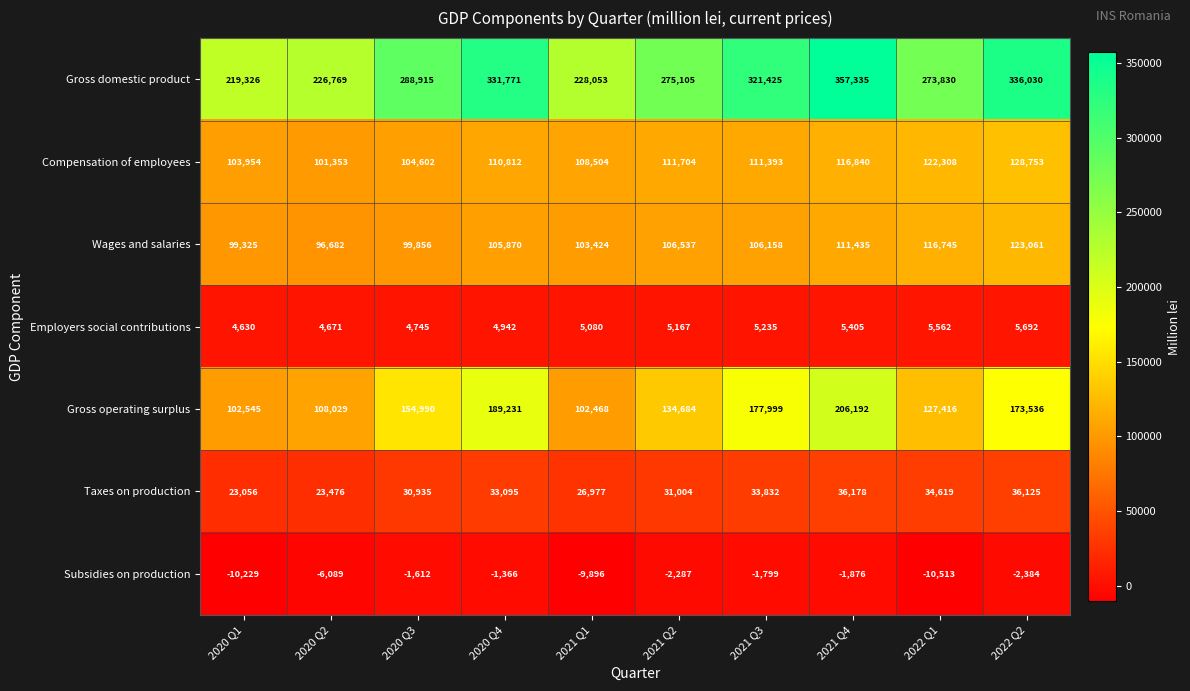

At which category is the sum across all series the highest?

2021 Q4